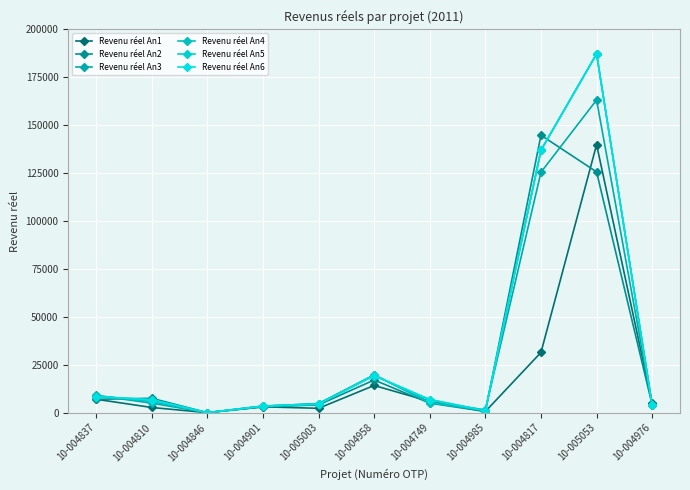

Is this an area chart (filled region under the line)?

No